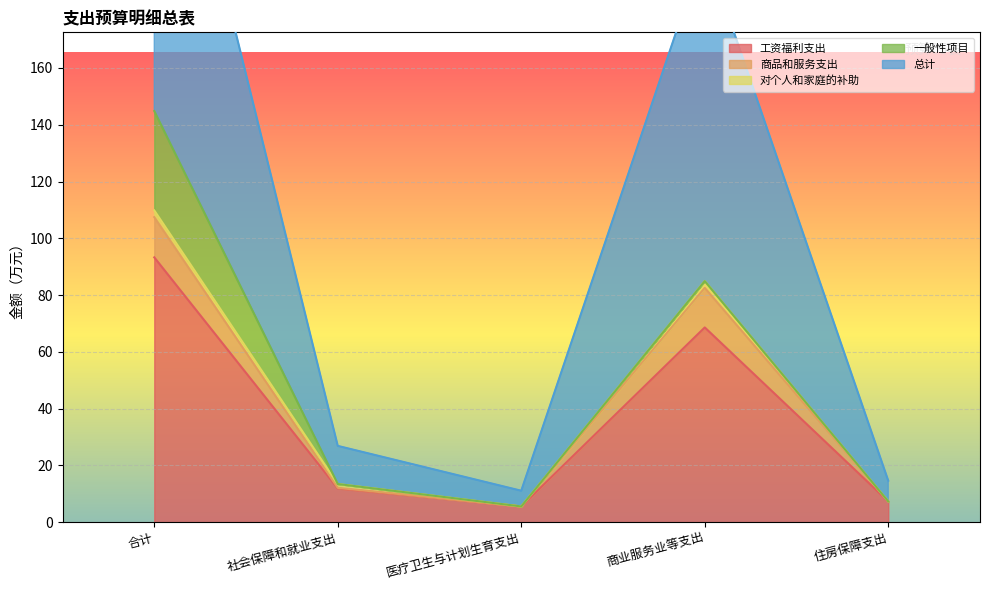

What is the difference between the maximum and minimum values in the 商品和服务支出 series?

104.3